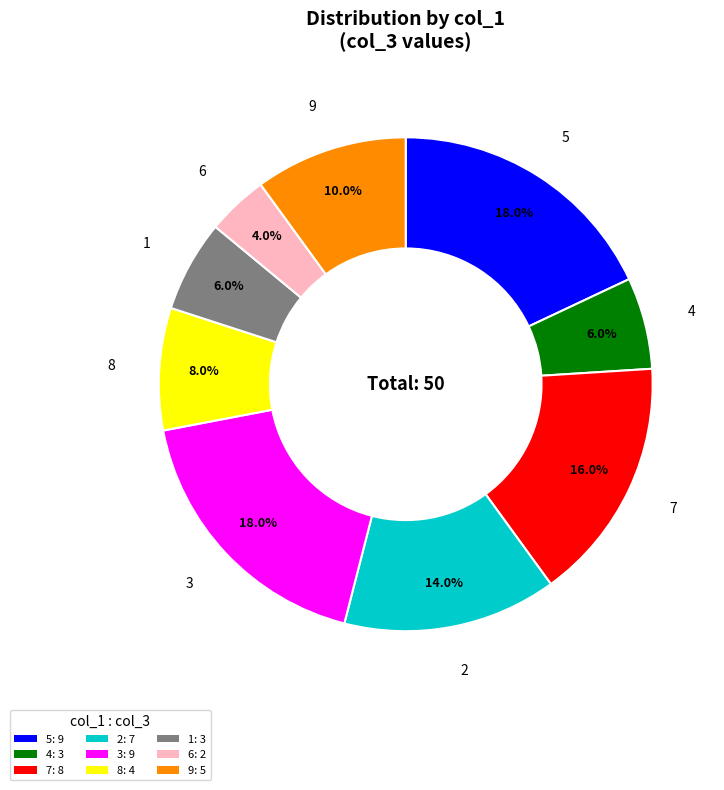

Is 4 the majority of the pie?

No